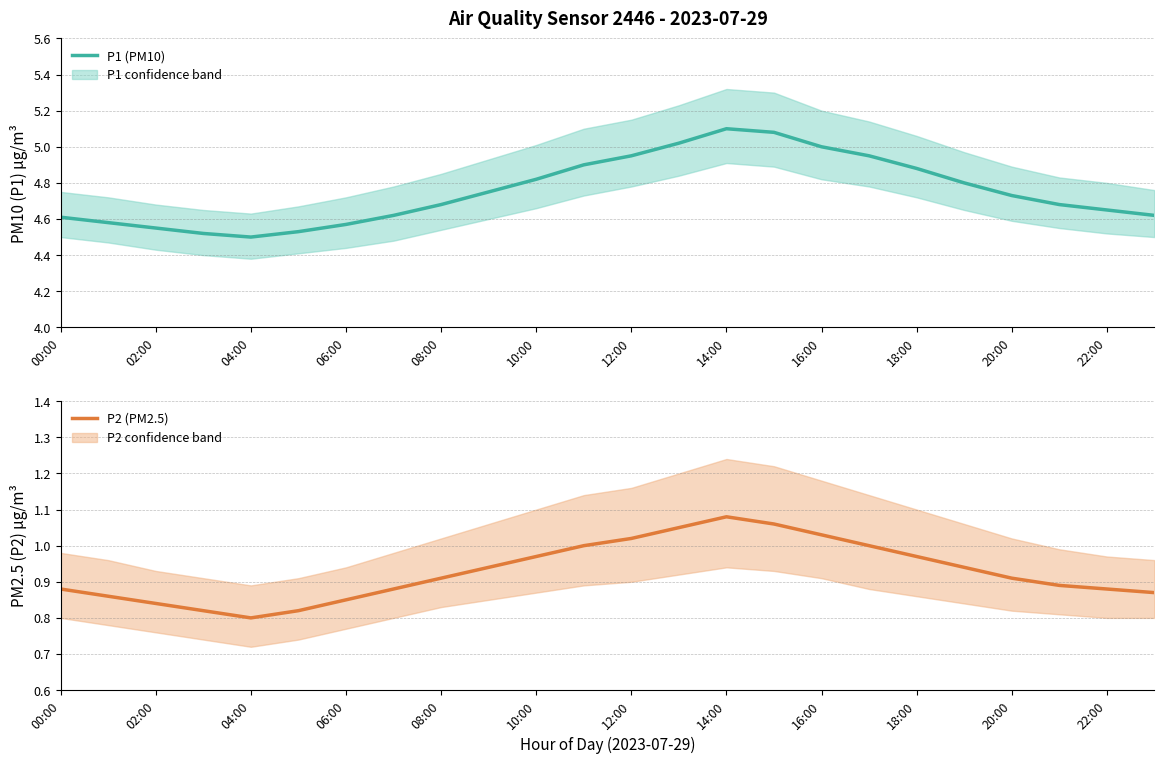

Which series has the widest spread of values?

P1 (PM10)